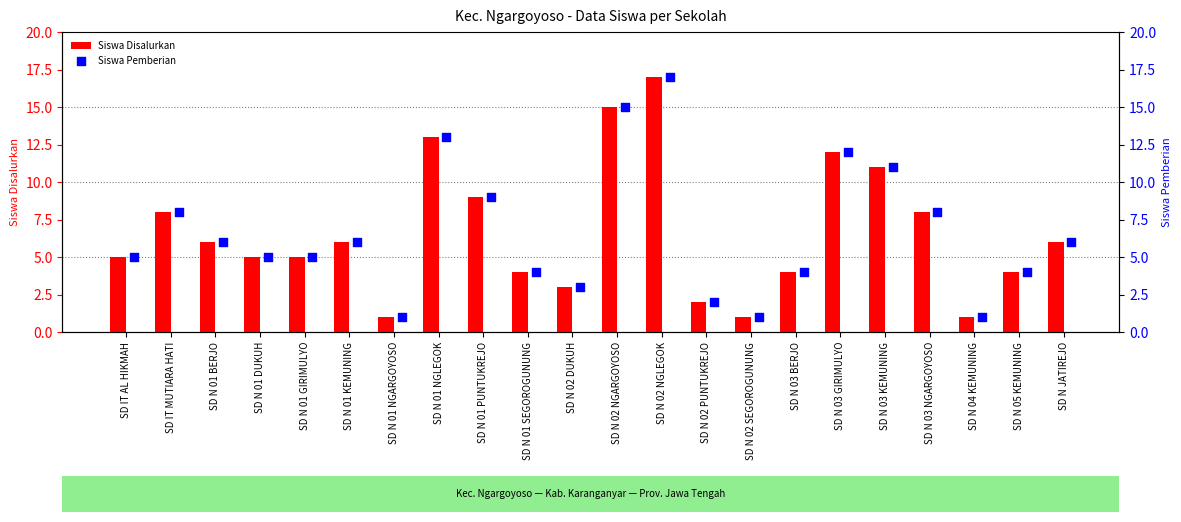

At how many categories does at least one series exceed 12?

3